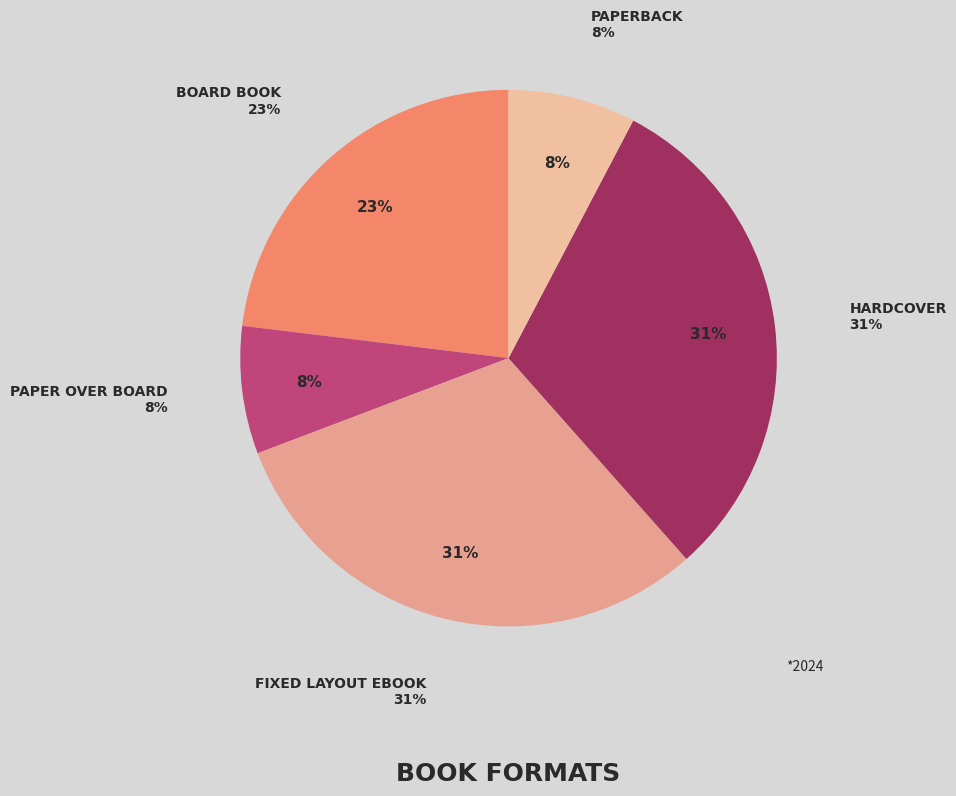

Count the number of slices in the pie.

5